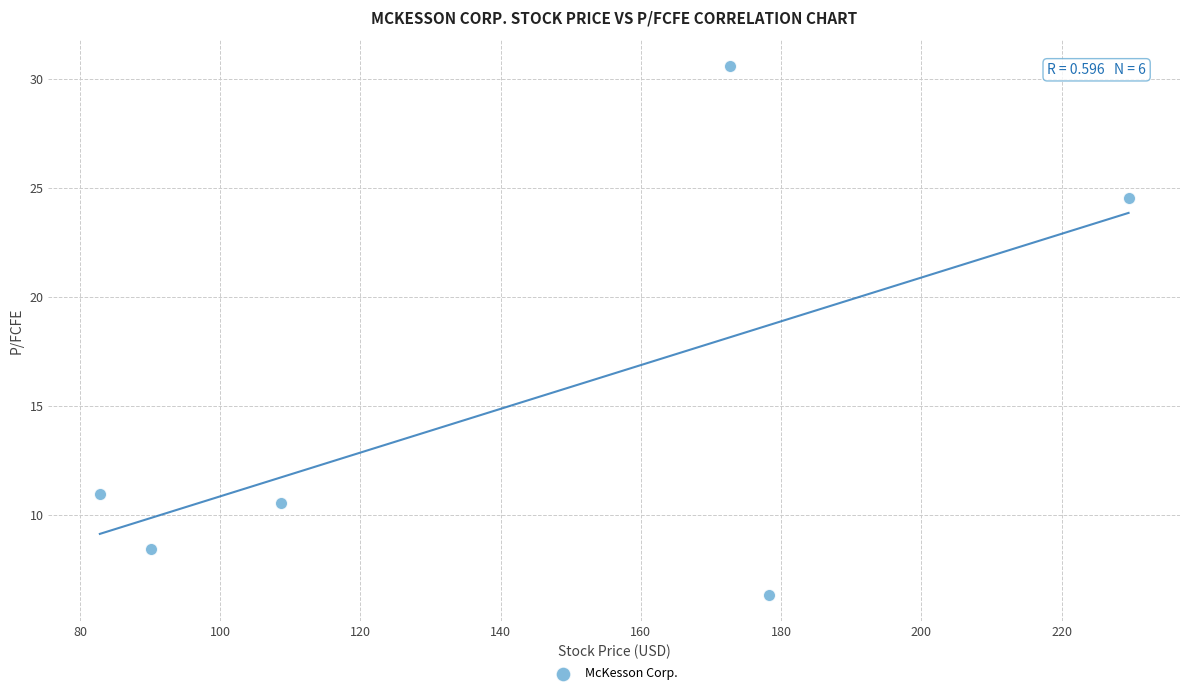

What is the range of X values (max minus min)?

146.7